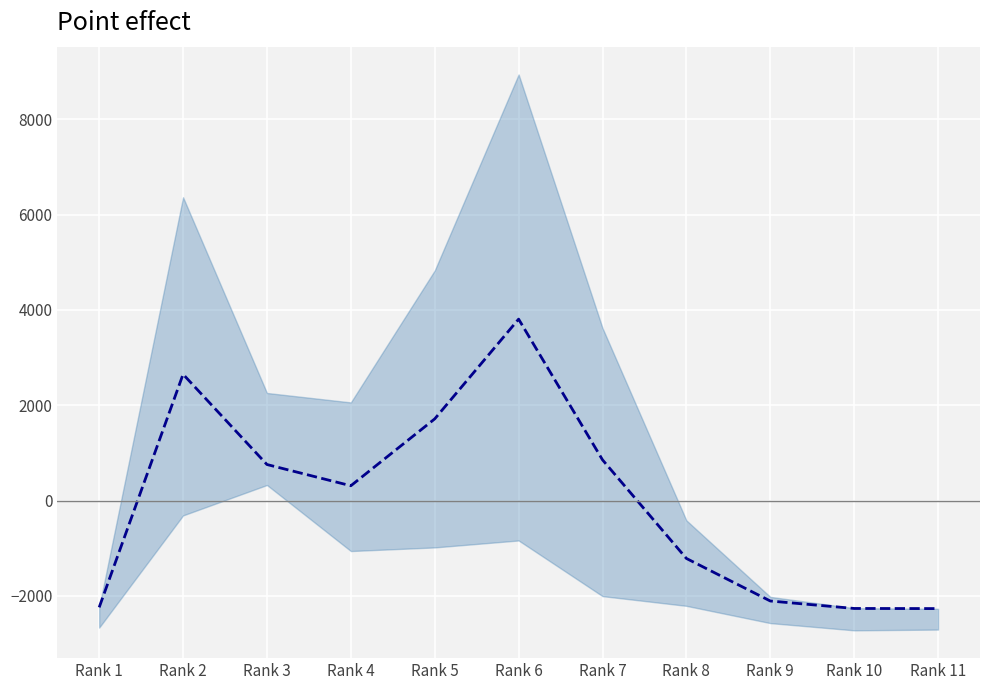

Reading left to right, extract all data points from this chart.

Rank 1=-2241.1	Rank 2=2650.4	Rank 3=756.4	Rank 4=310.9	Rank 5=1714.4	Rank 6=3807.4	Rank 7=854.4	Rank 8=-1214.6	Rank 9=-2107.6	Rank 10=-2264.1	Rank 11=-2266.6